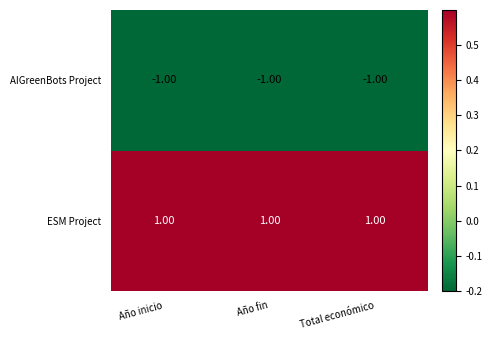

What is the greatest value displayed?

1